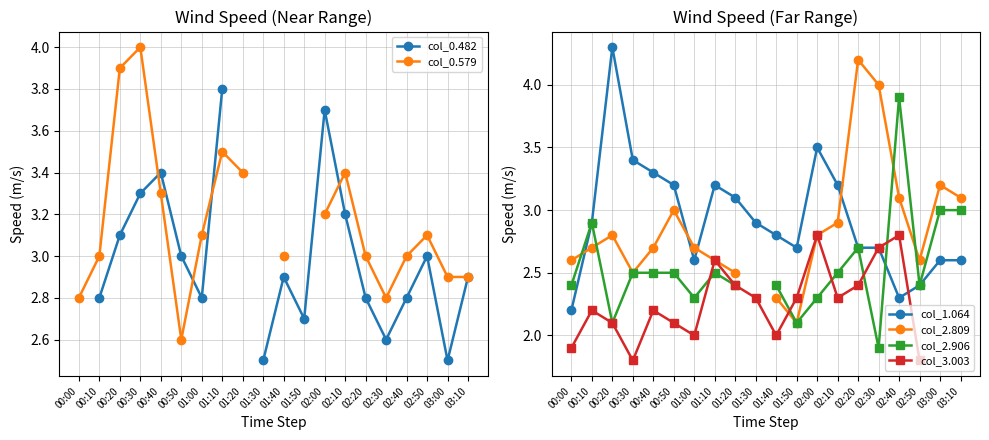

What is the difference between the maximum and minimum values in the col_3.003 series?

1.0